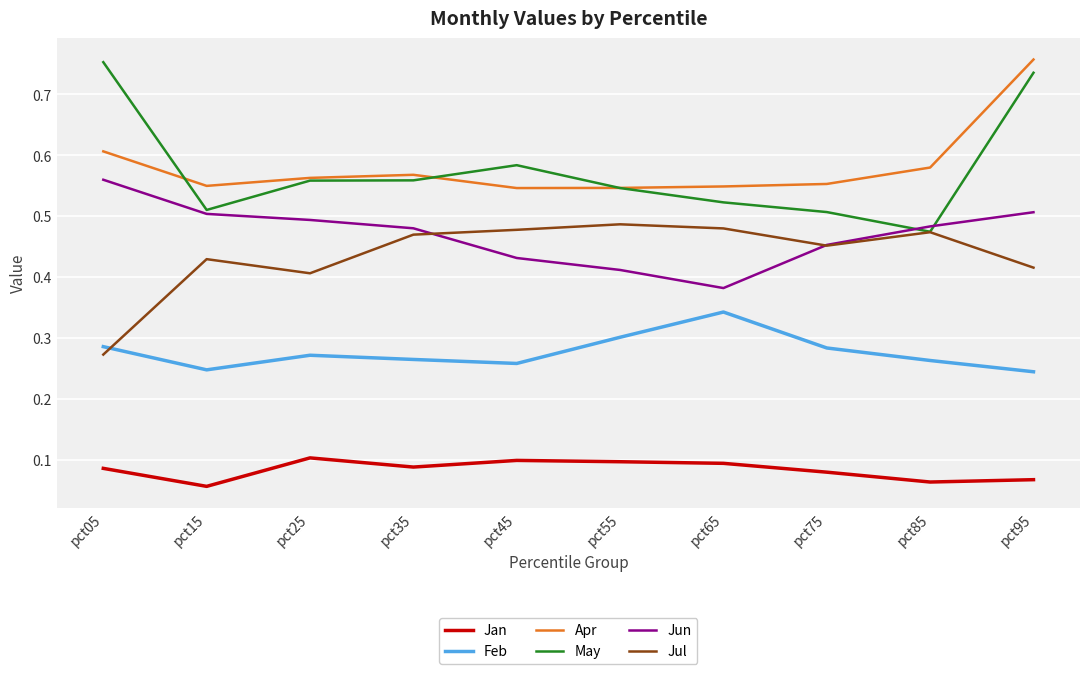

Is the value of Jun at pct05 greater than the value of Jan at pct35?

Yes